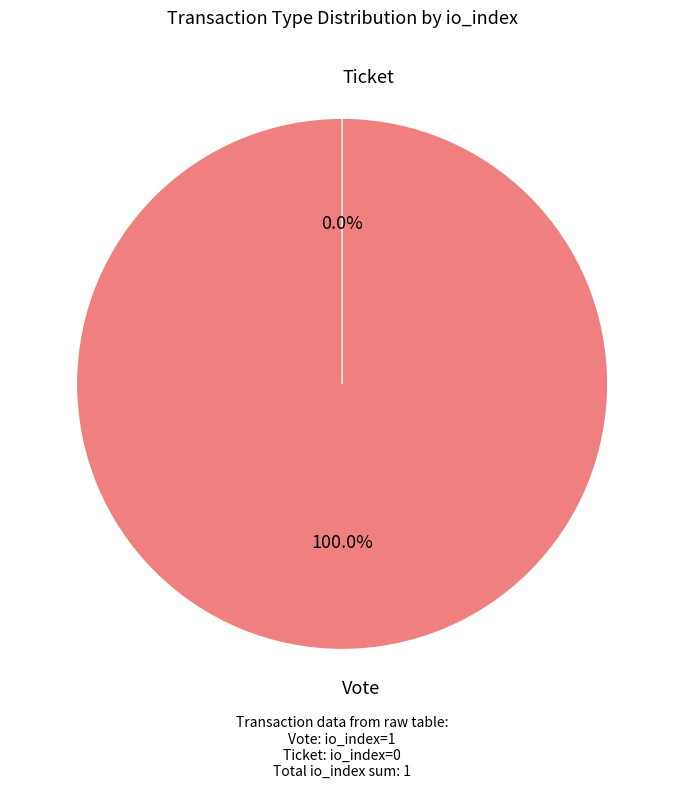

What is the change in value from Vote to Ticket?

-1